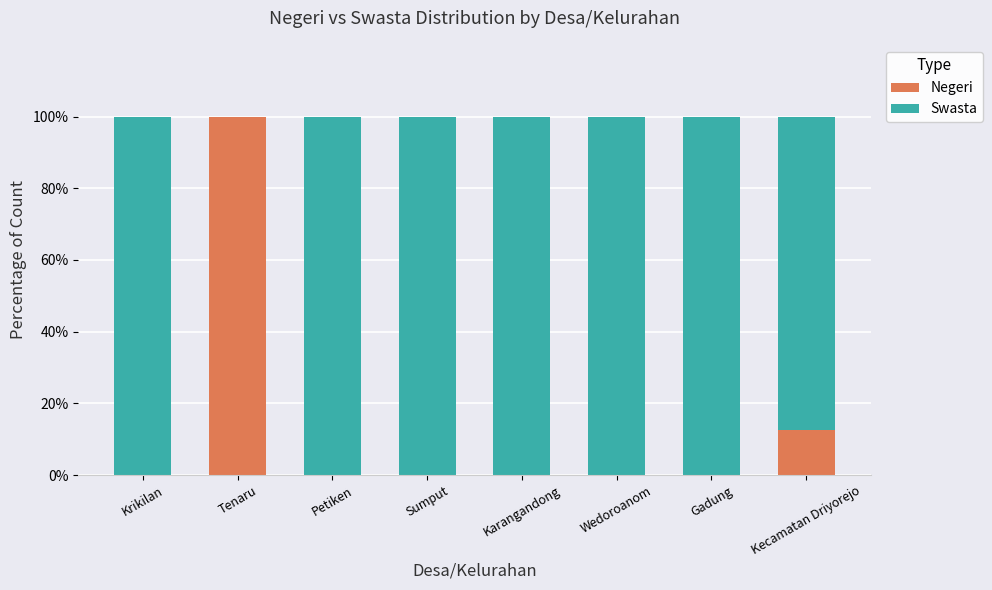

At which label does Negeri reach its peak?

Tenaru